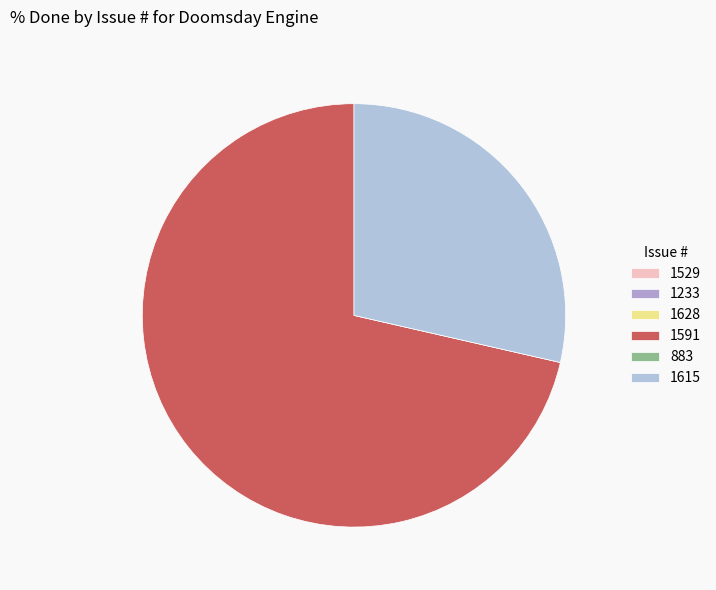

To the nearest percent, what is the average slice percentage?

17%